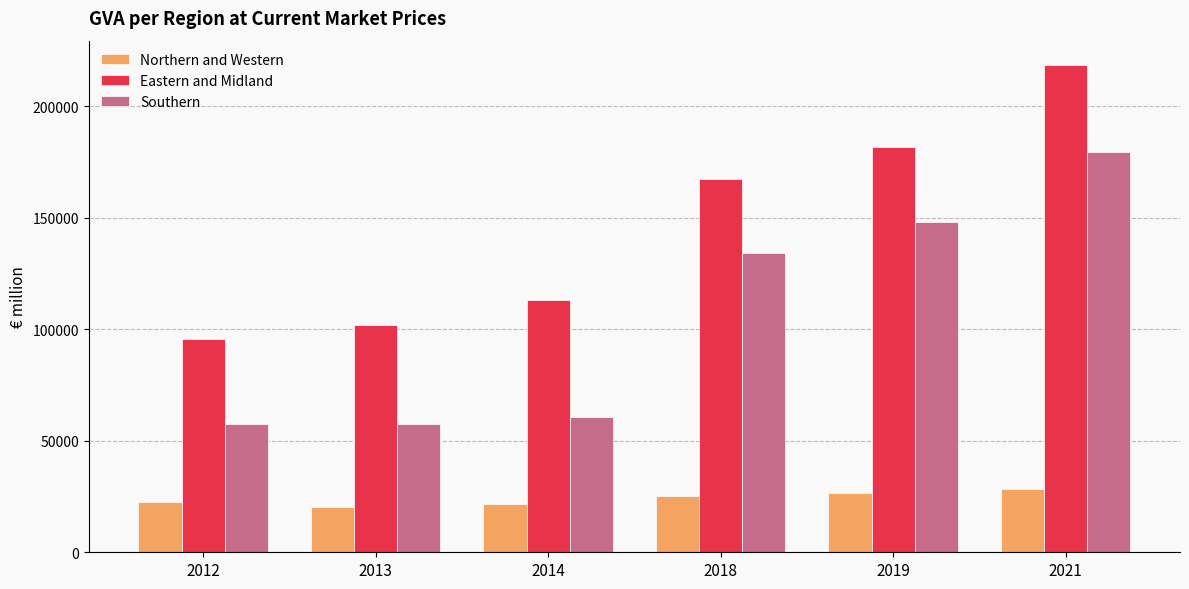

The value of Eastern and Midland at 2019 is 181824.6. True or false?

True